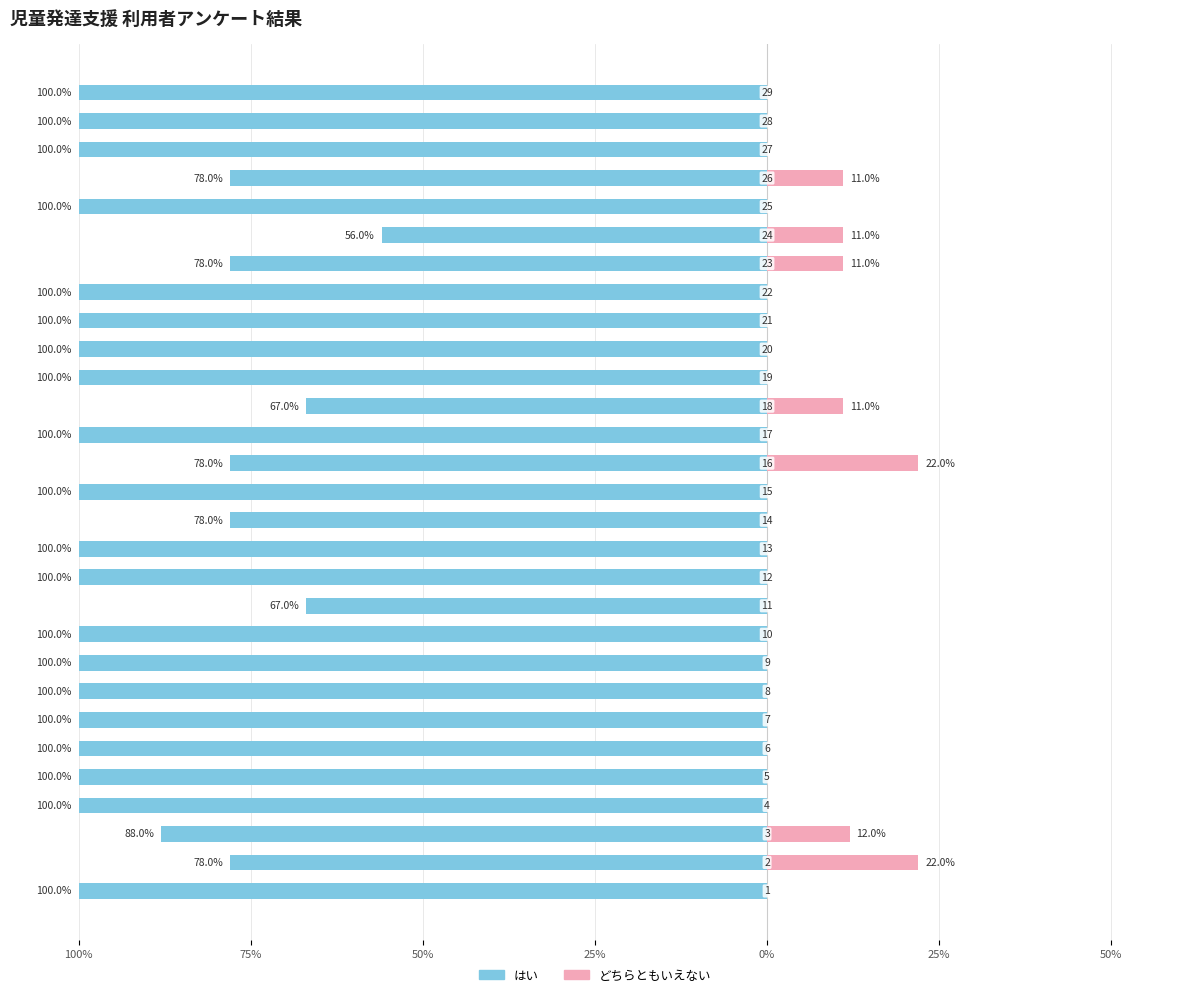

What are all the series names shown in the legend?

はい, どちらともいえない